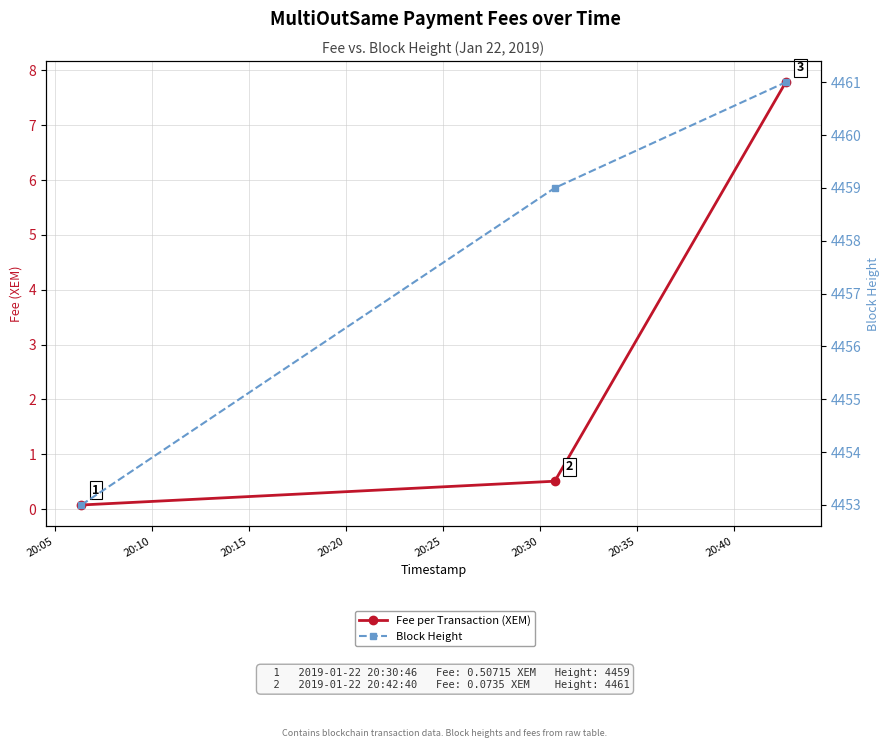

Which series has the widest spread of values?

Block Height